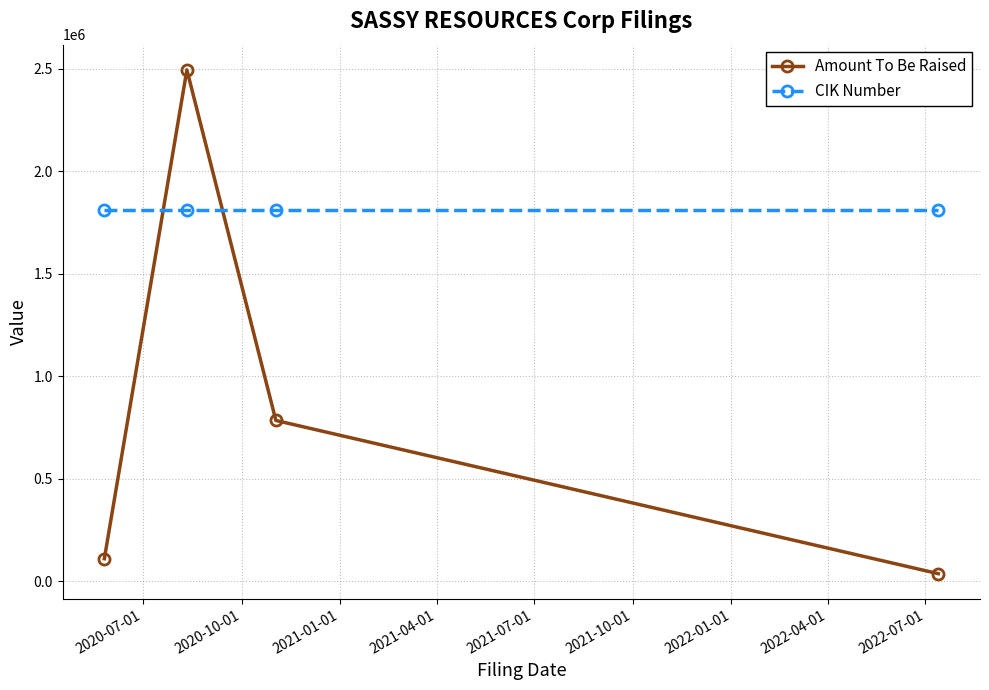

How many times do Amount To Be Raised and CIK Number cross each other?

2